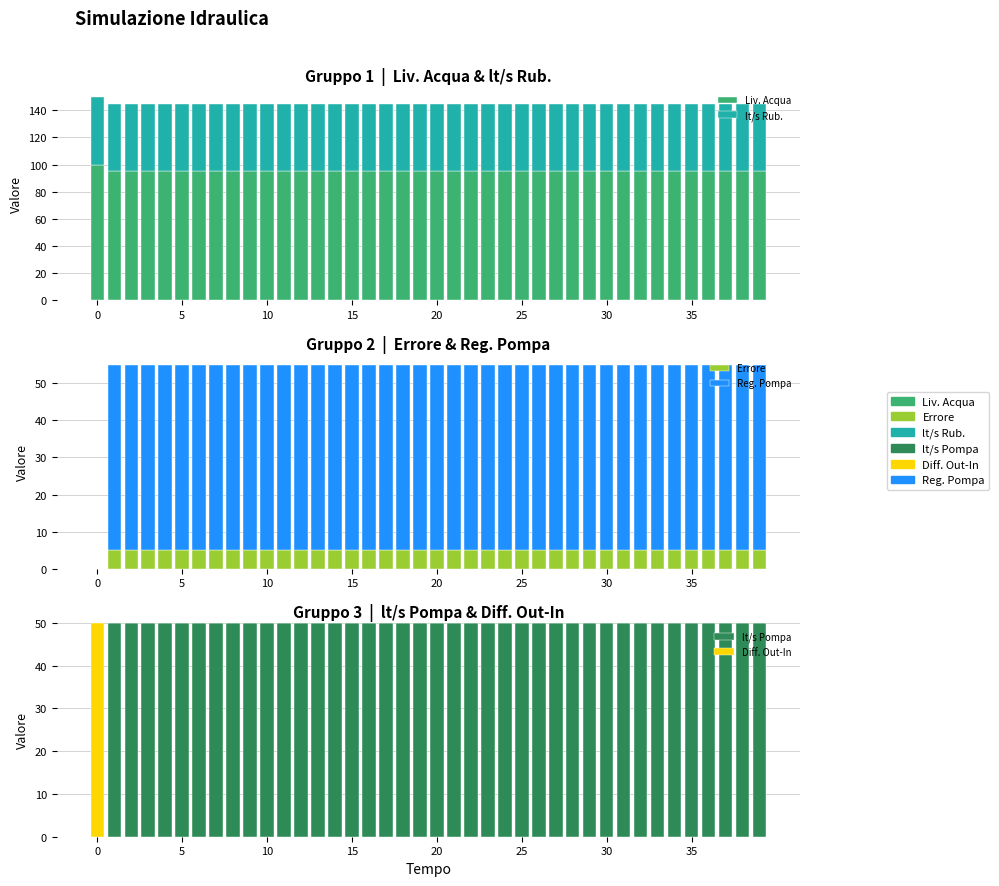

At which category is the sum across all series the highest?

5